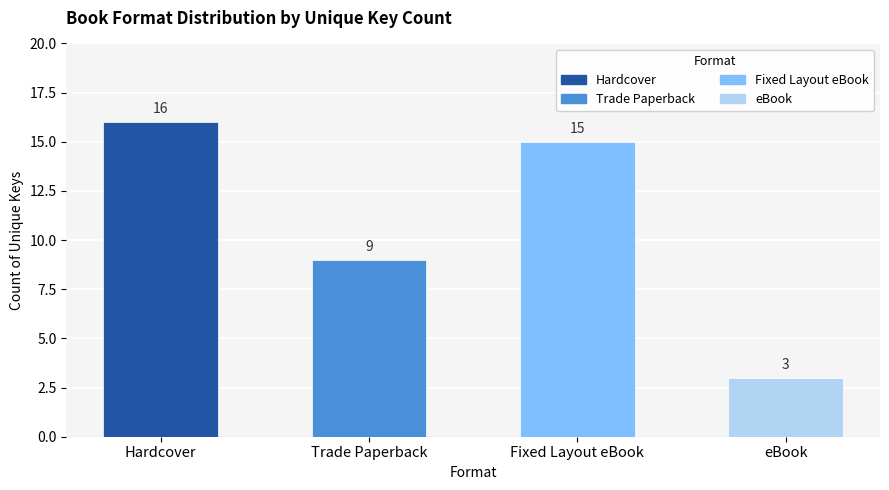

Reading left to right, extract all data points from this chart.

Hardcover=16	Trade Paperback=9	Fixed Layout eBook=15	eBook=3